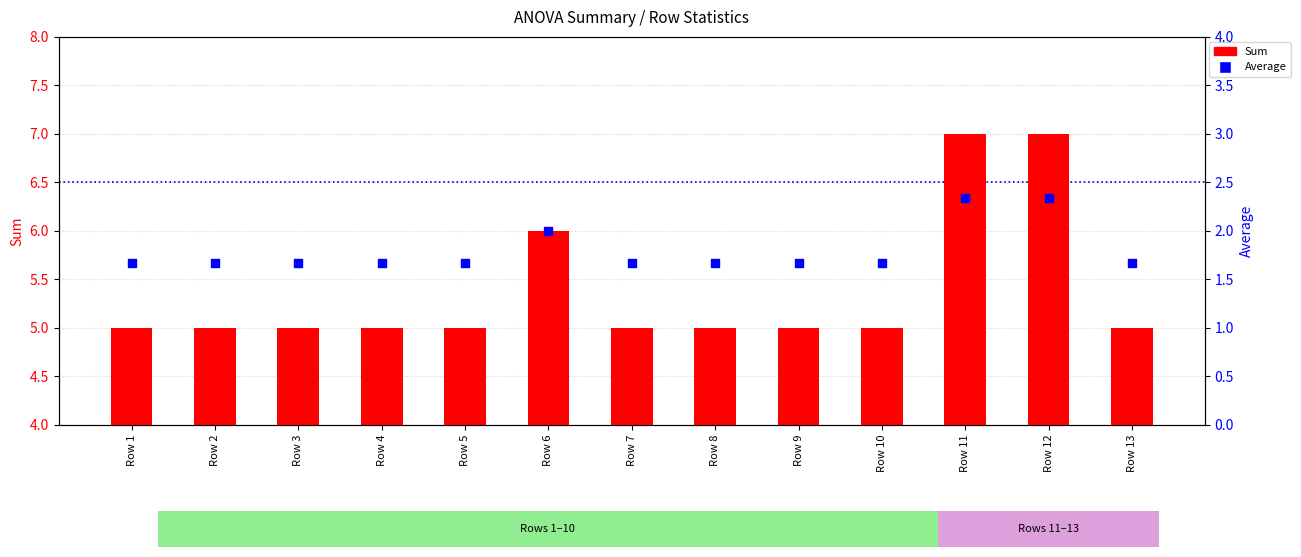

Which series has the widest spread of Y values?

Sum